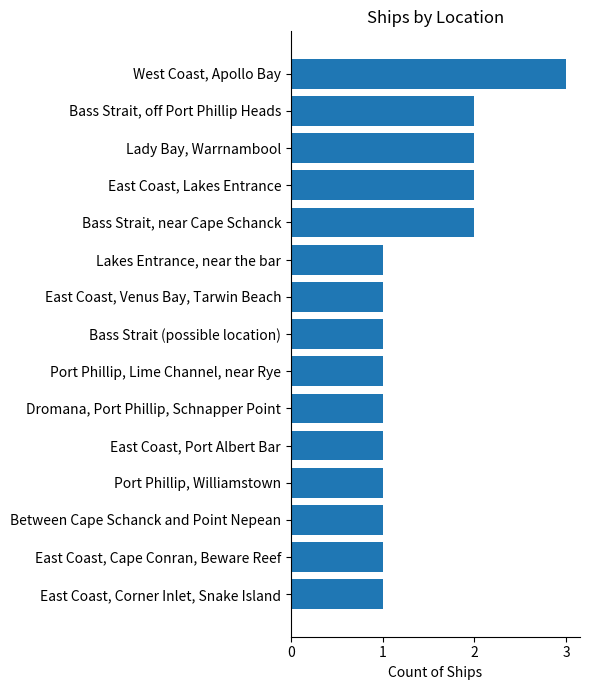

What is the sum of the values at Bass Strait, near Cape Schanck and Port Phillip, Lime Channel, near Rye?

3